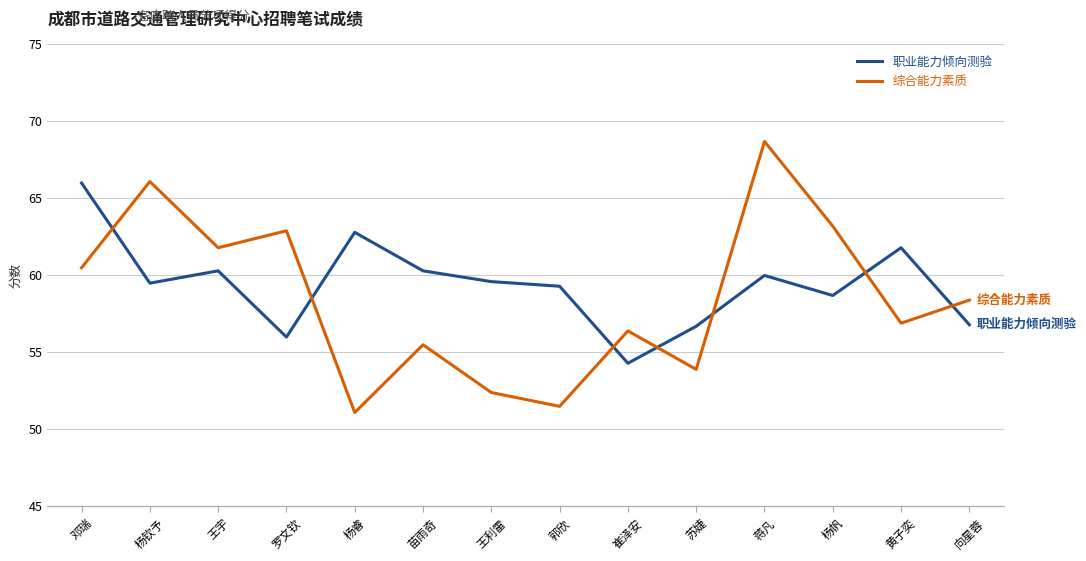

True or false: 职业能力倾向测验 has a value of 98.7 at 邓瑞.

False